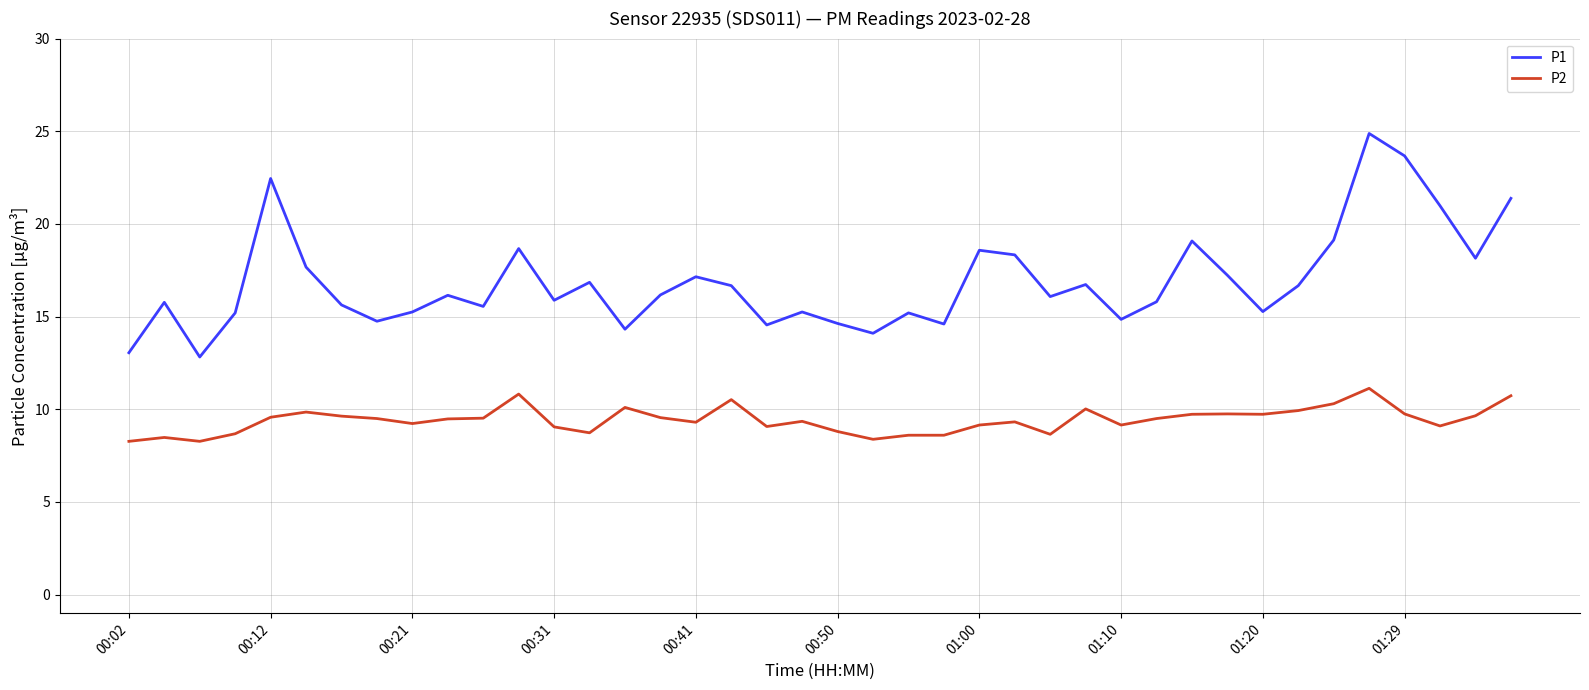

What is the maximum value shown in the chart?

24.9